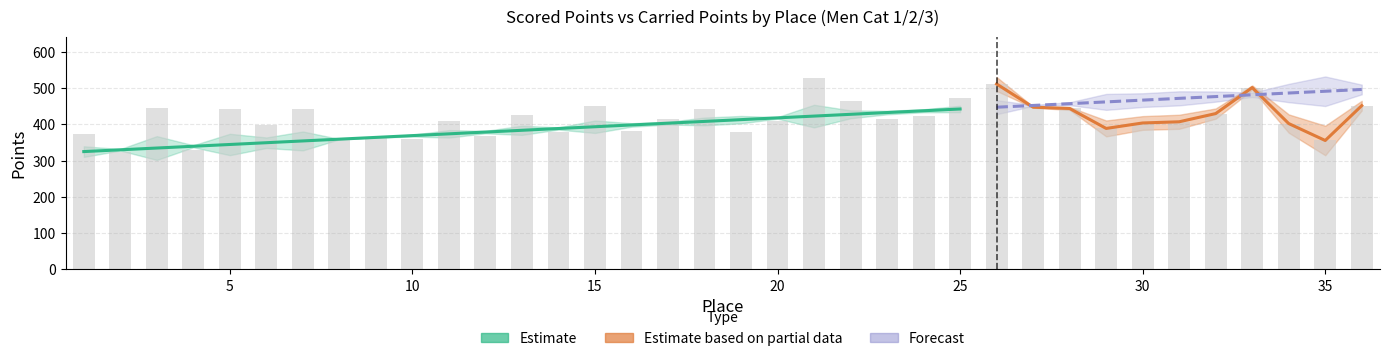

List the labels in order of value, largest first.

21, 26, 33, 25, 22, 36, 15, 27, 3, 28, 18, 5, 7, 32, 13, 24, 23, 17, 20, 11, 31, 30, 34, 6, 29, 16, 19, 14, 1, 12, 9, 10, 8, 35, 4, 2